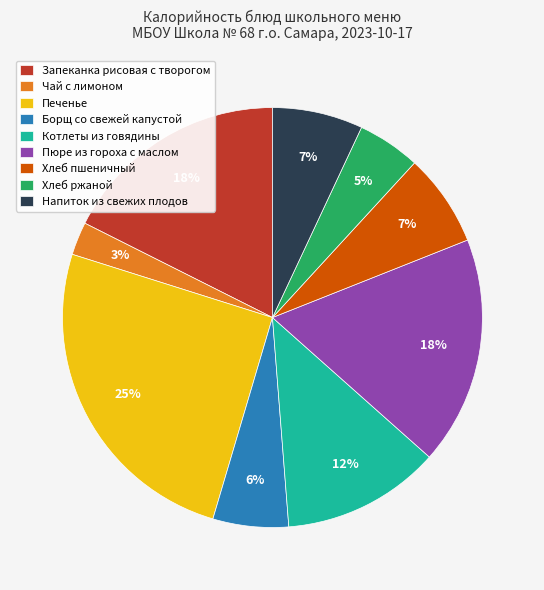

Which has a higher value, Печенье or Хлеб пшеничный?

Печенье